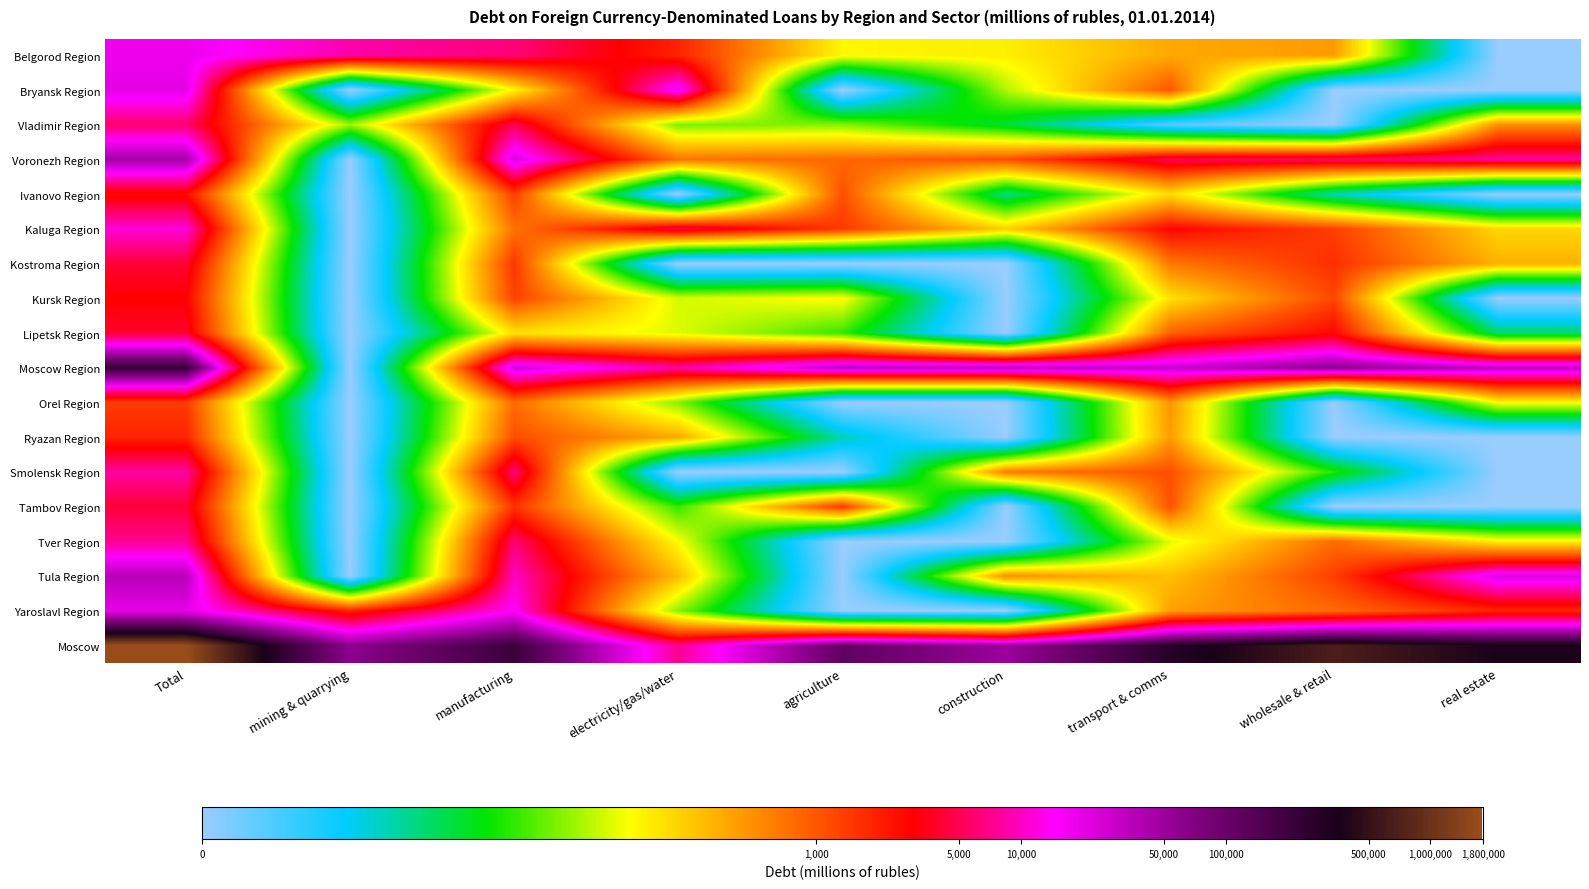

At which category is the sum across all series the highest?

Total